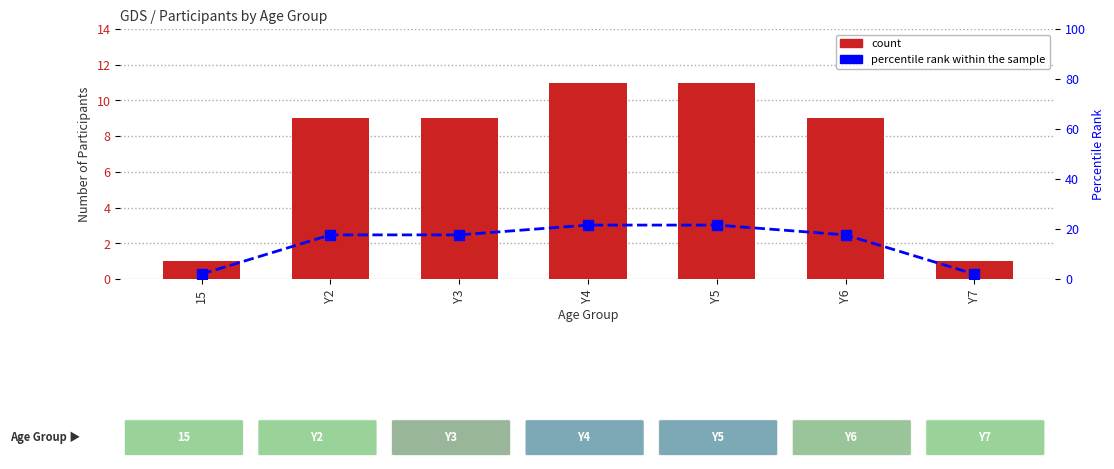

Rank the series by their average value, from lowest to highest.

count, percentile rank within the sample